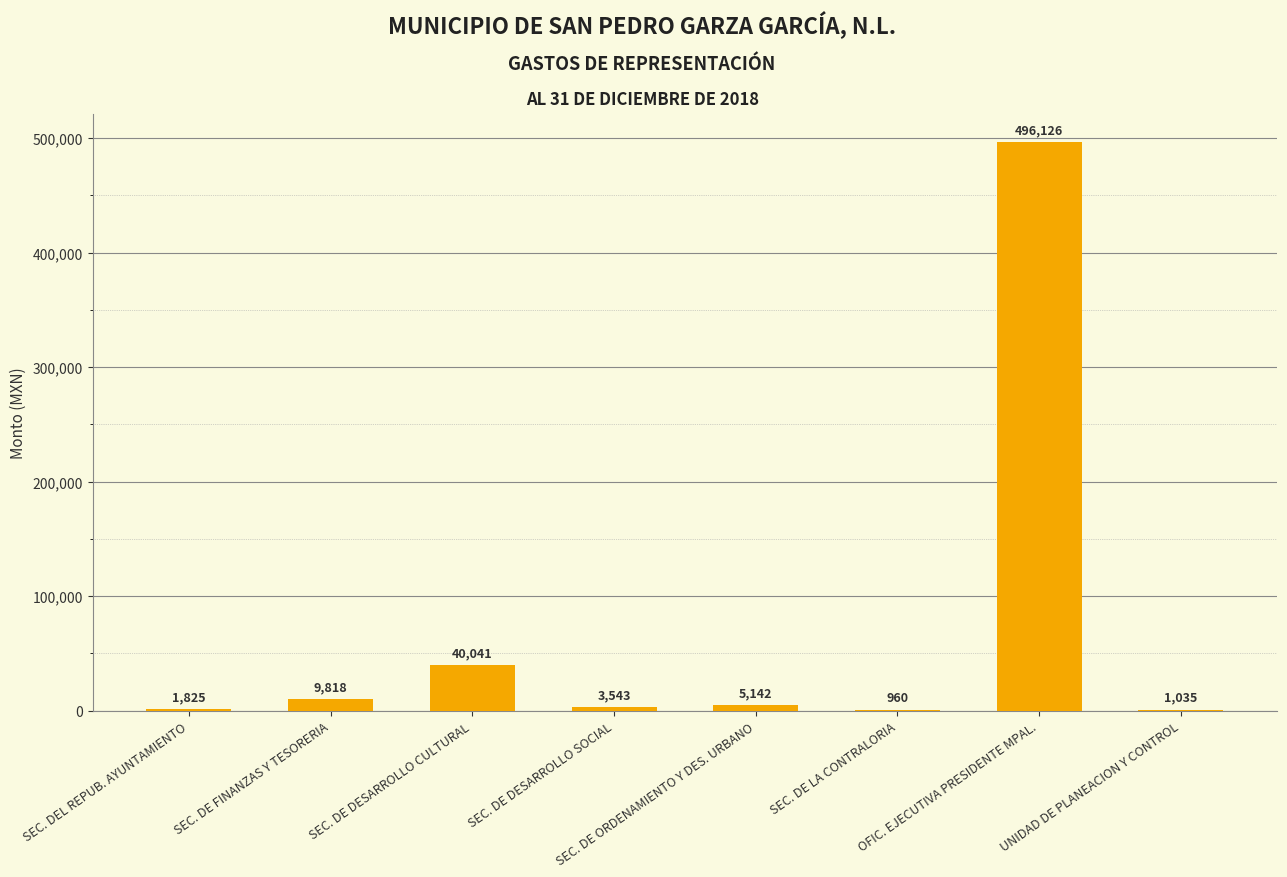

What is the sum of all values?

558490